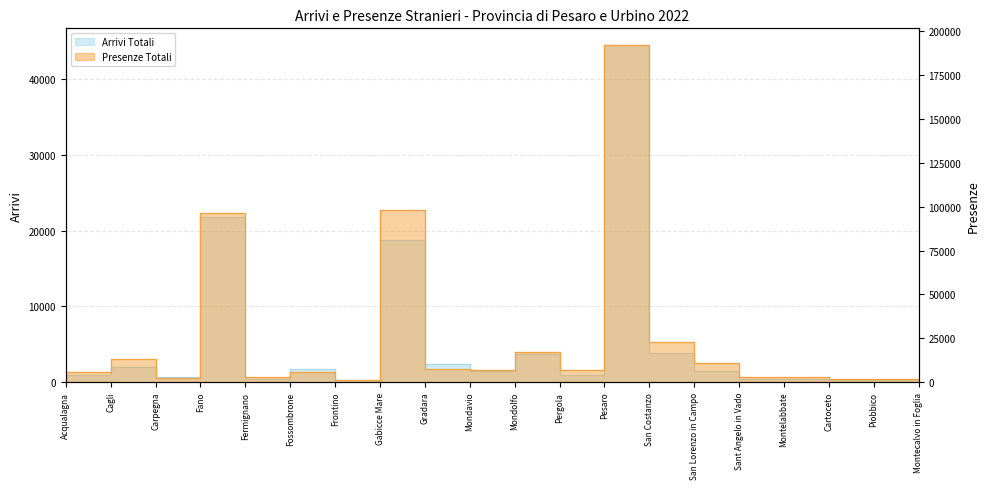

What is the lowest value of the Presenze Totali series?

1267